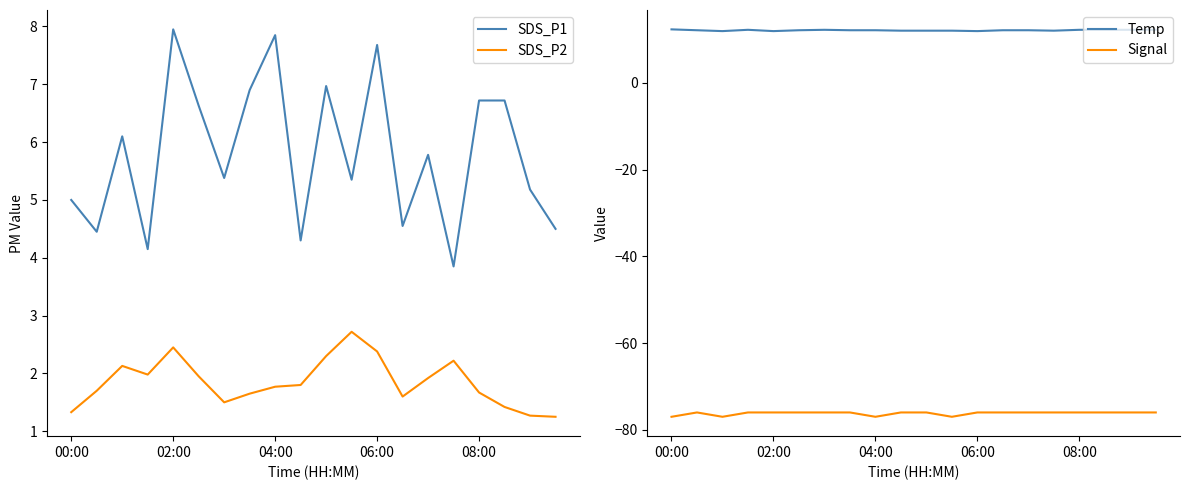

Is this an area chart (filled region under the line)?

No